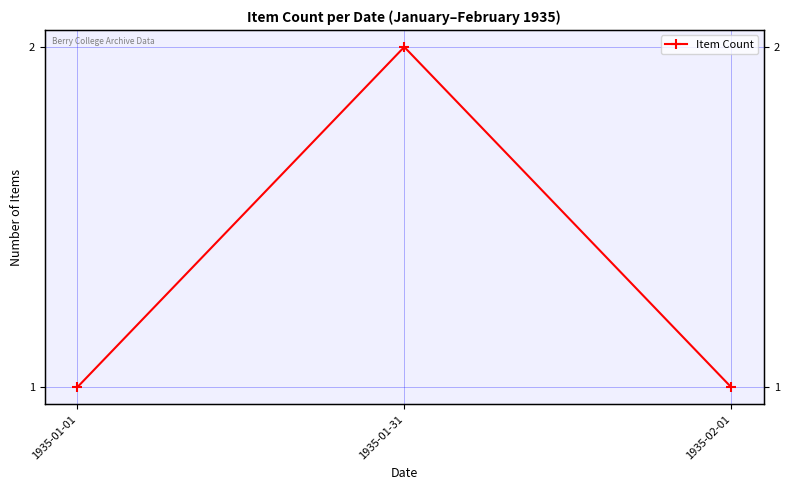

The chart shows a value of 1 at 1935-02-01. True or false?

True